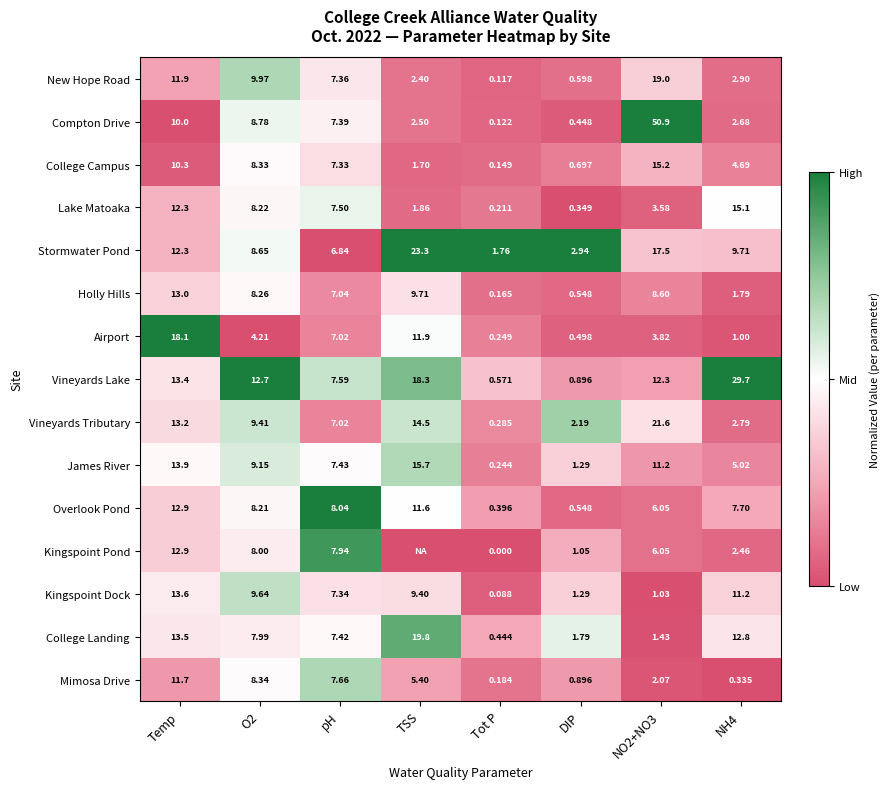

Between Temp and TSS, which is larger?

Temp